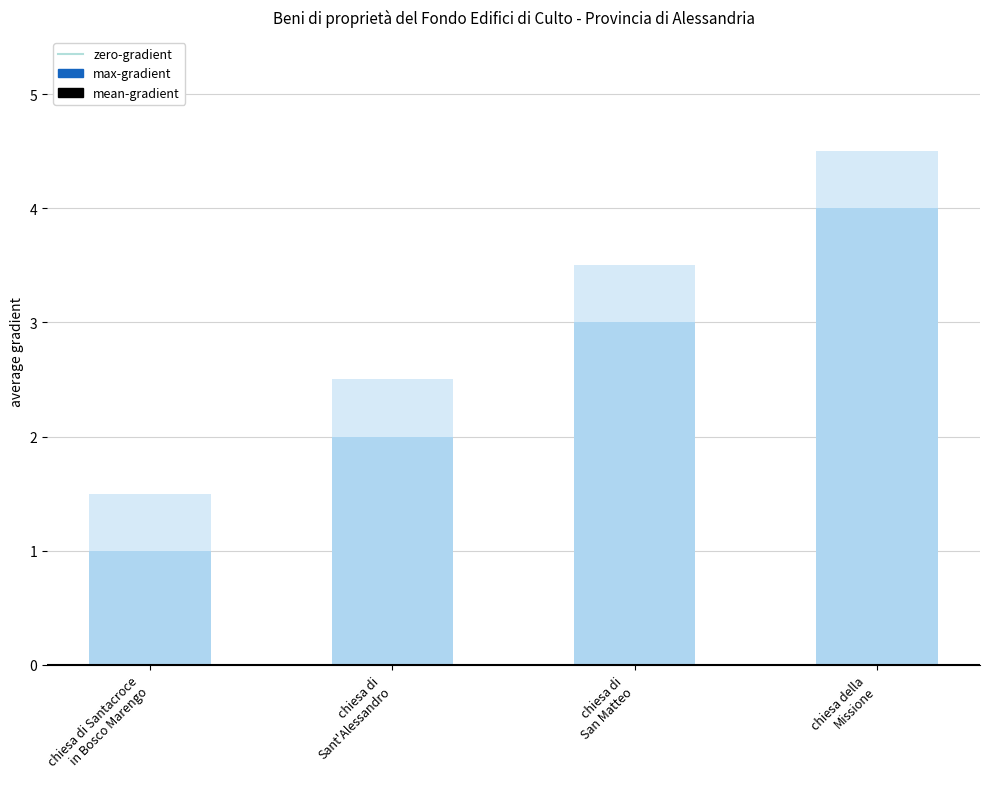

Reading right to left, list all the values displayed in this chart.

chiesa della
Missione=4.5	chiesa di
San Matteo=3.5	chiesa di
Sant'Alessandro=2.5	chiesa di Santacroce
in Bosco Marengo=1.5